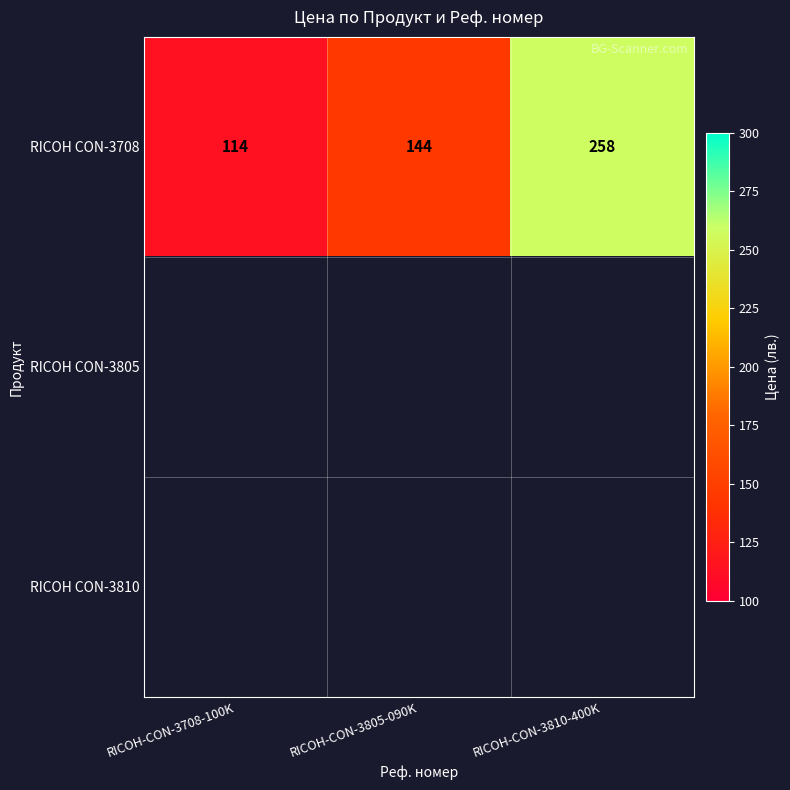

What is the average value of the RICOH CON-3708 series?

172